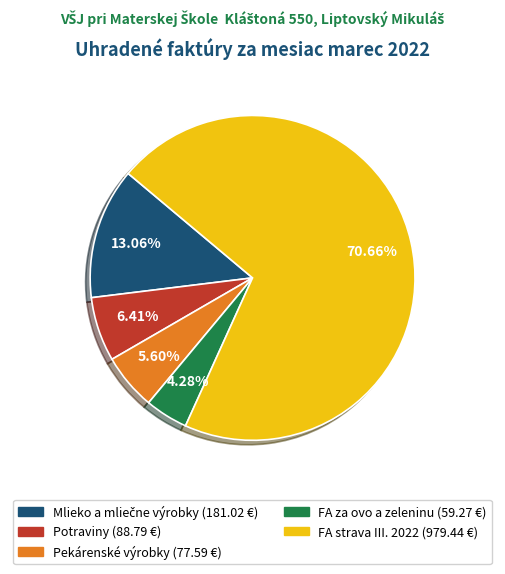

Count the number of slices in the pie.

5